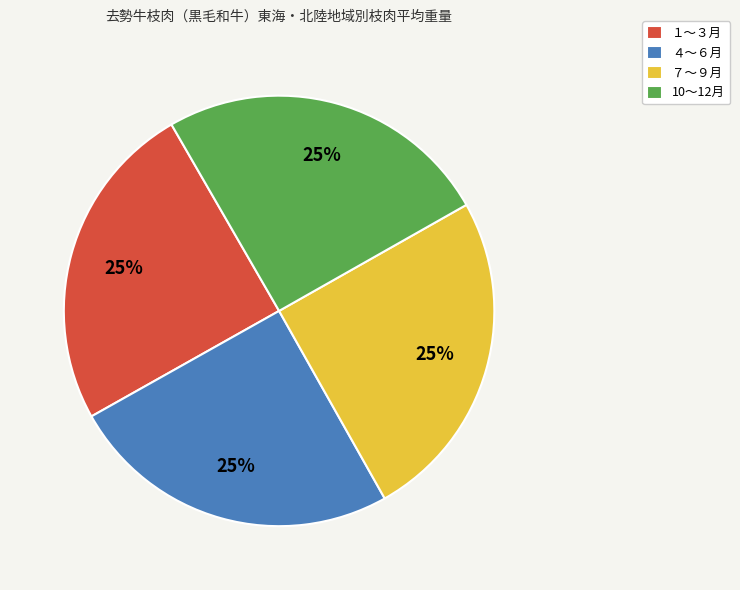

To the nearest percent, what is the combined percentage of １～３月 and ７～９月?

50%